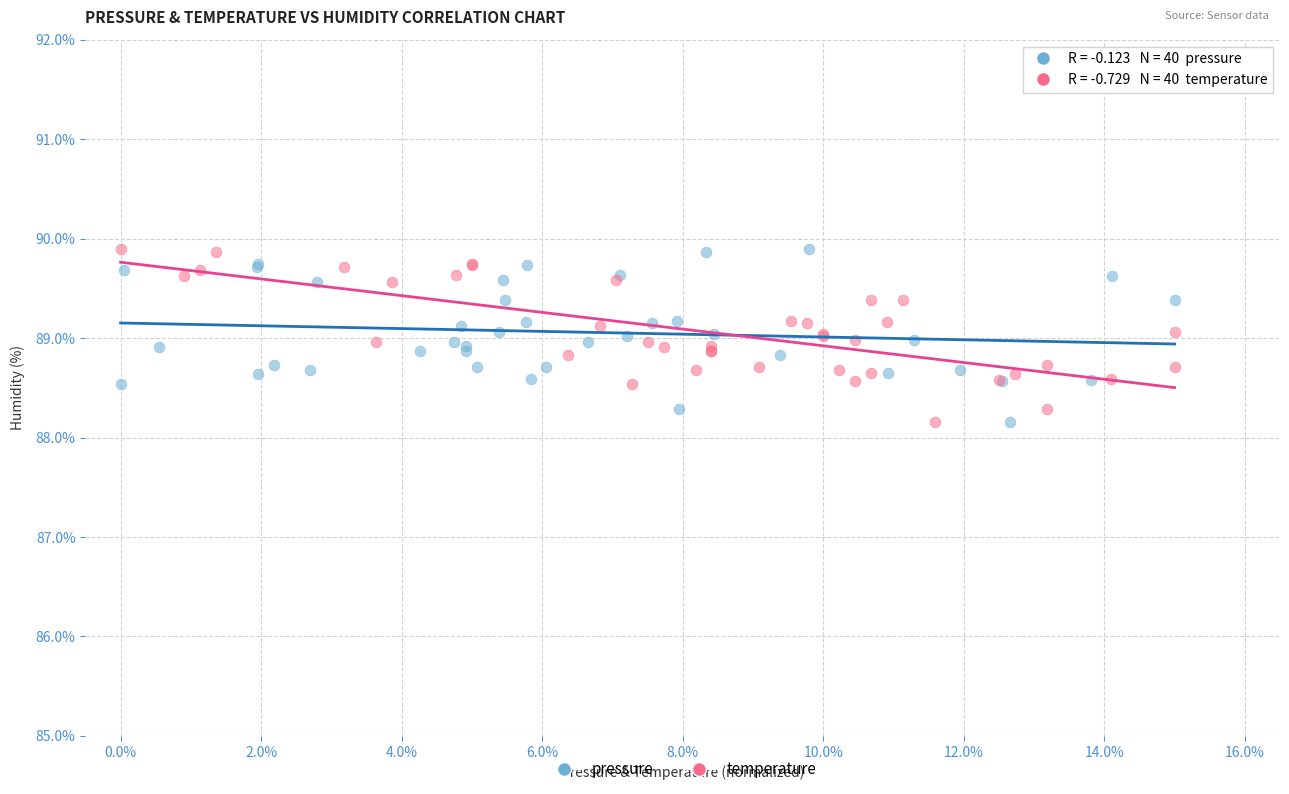

What are all the series names shown in the legend?

pressure, temperature